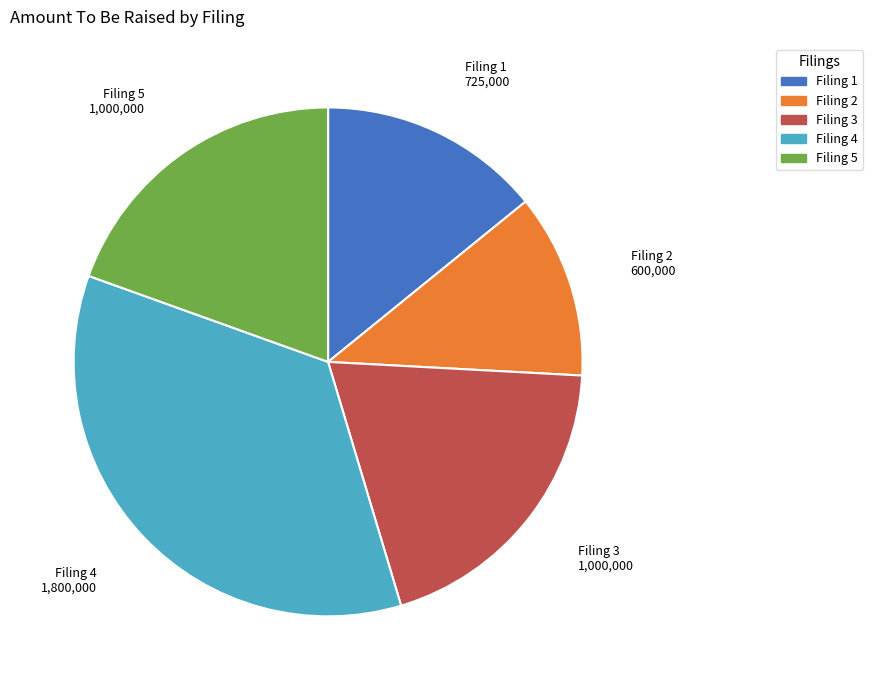

The Filing 5 slice represents 20% of the pie. True or false?

True